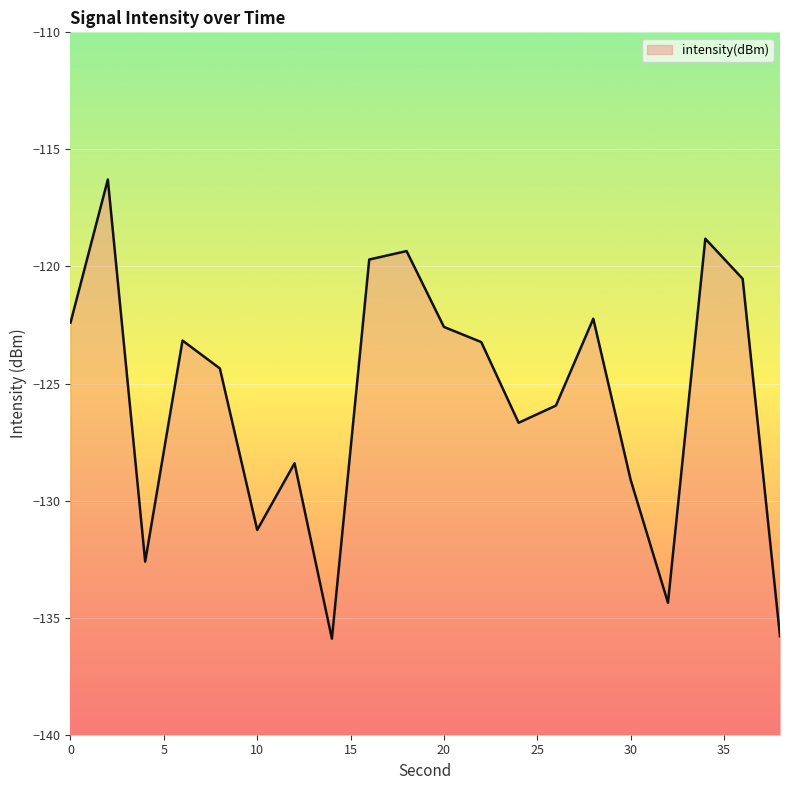

How many values exceed -123?

8